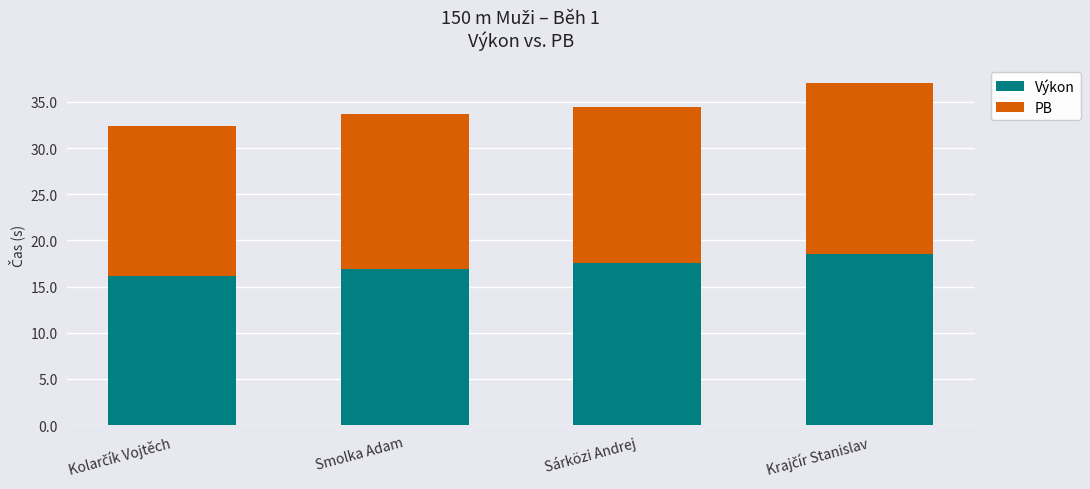

What is the highest value of the Výkon series?

18.6